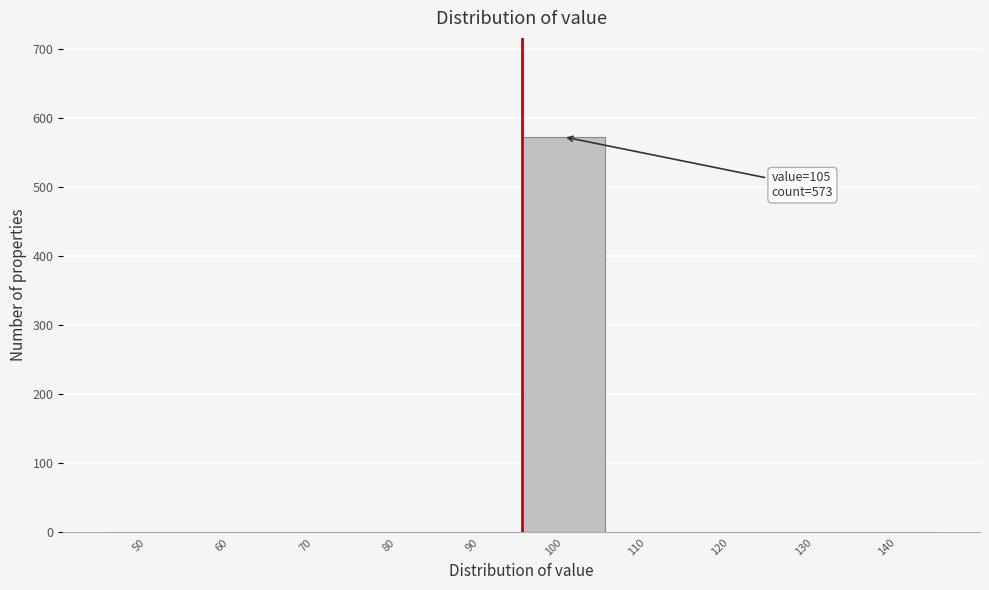

Reading right to left, what are all the values shown in this chart?

140=0	130=0	120=0	110=0	100=573	90=0	80=0	70=0	60=0	50=0